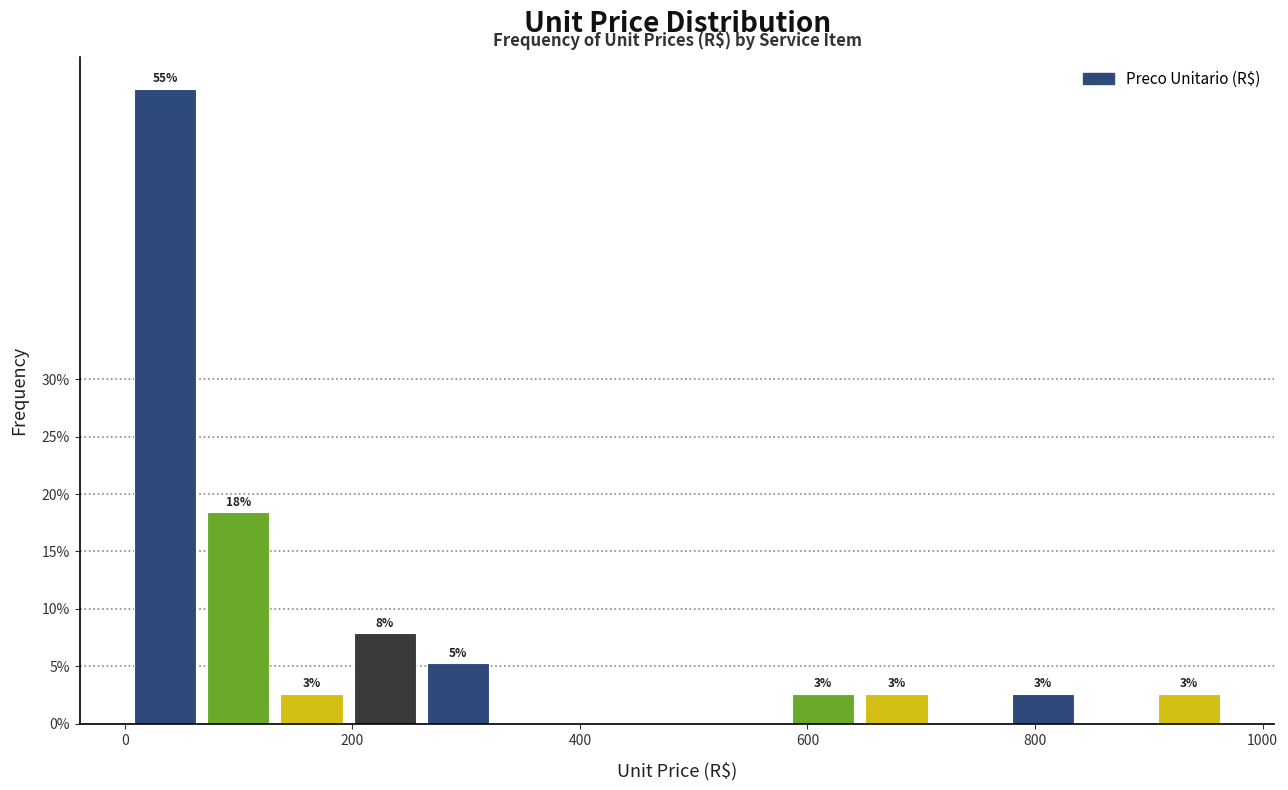

Around what value on the x-axis is the tallest bar? Give the approximate position of its centre, as read against the axis.

40